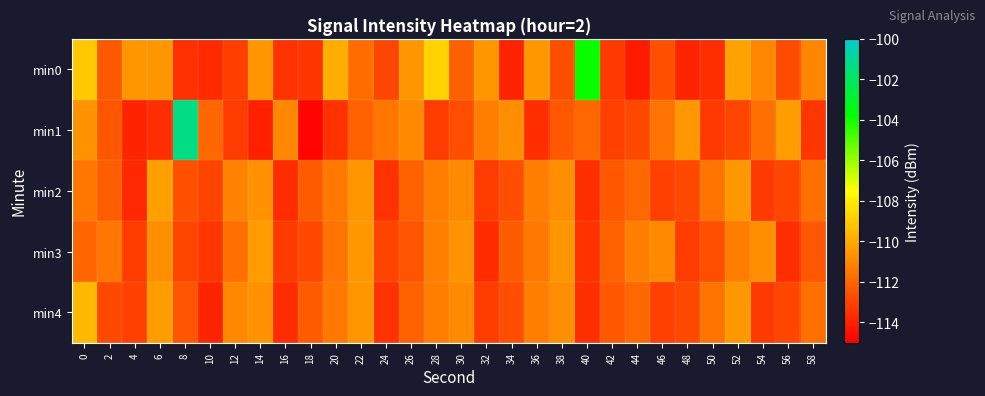

Rank the series by their maximum value, from highest to lowest.

min1, min0, min4, min2, min3